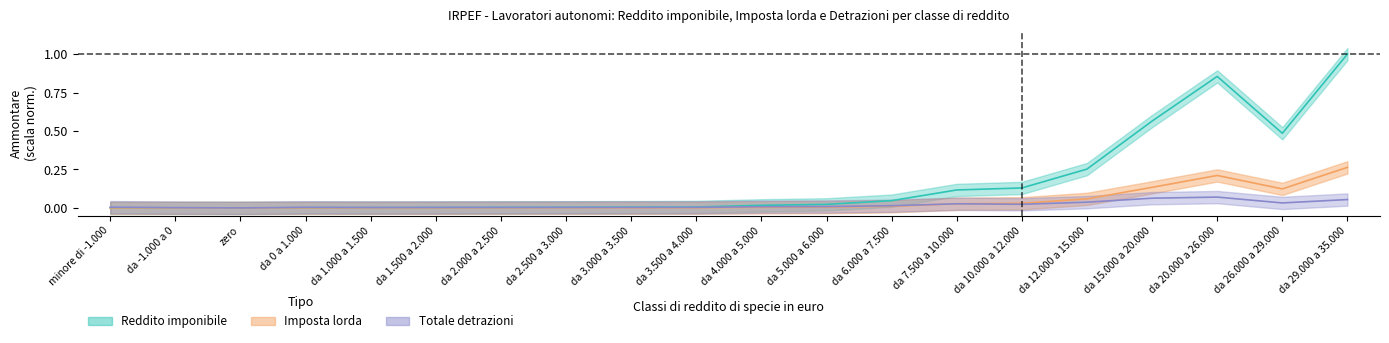

Which has a higher value, da 1.000 a 1.500 or minore di -1.000?

da 1.000 a 1.500